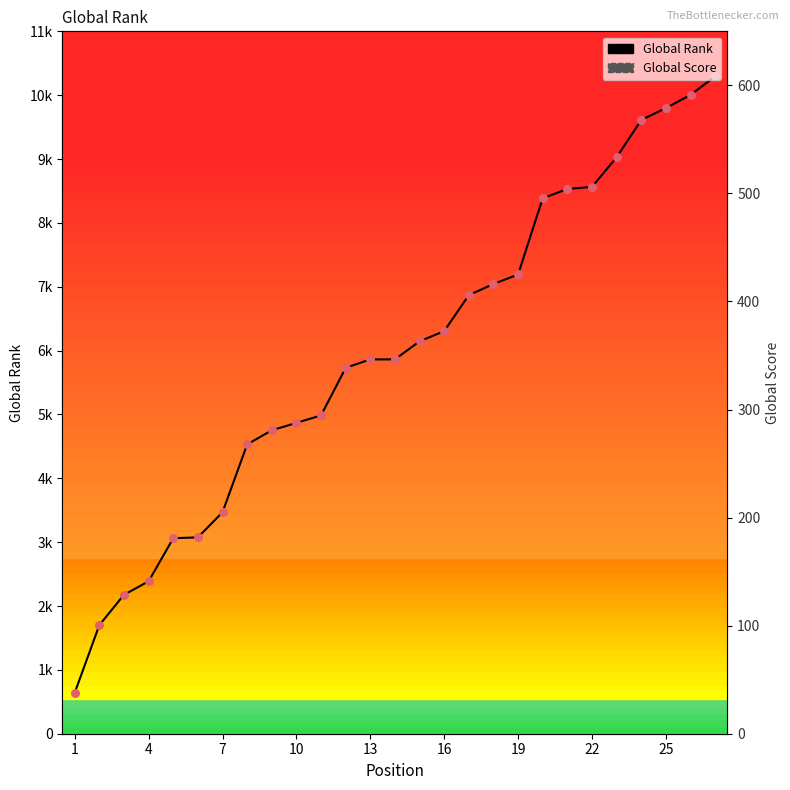

Is the value of Global Rank at 22 greater than the value of Global Score at 24?

Yes